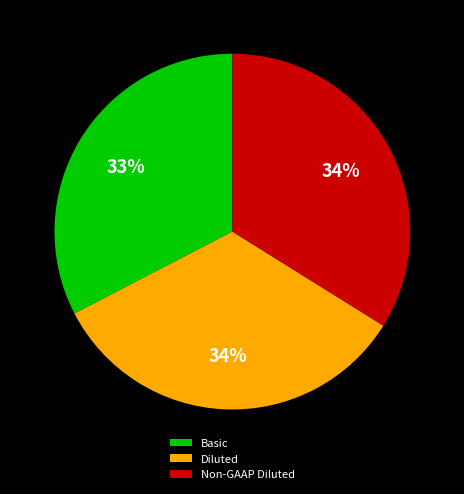

Is the sum of Basic and Non-GAAP Diluted greater than half?

Yes